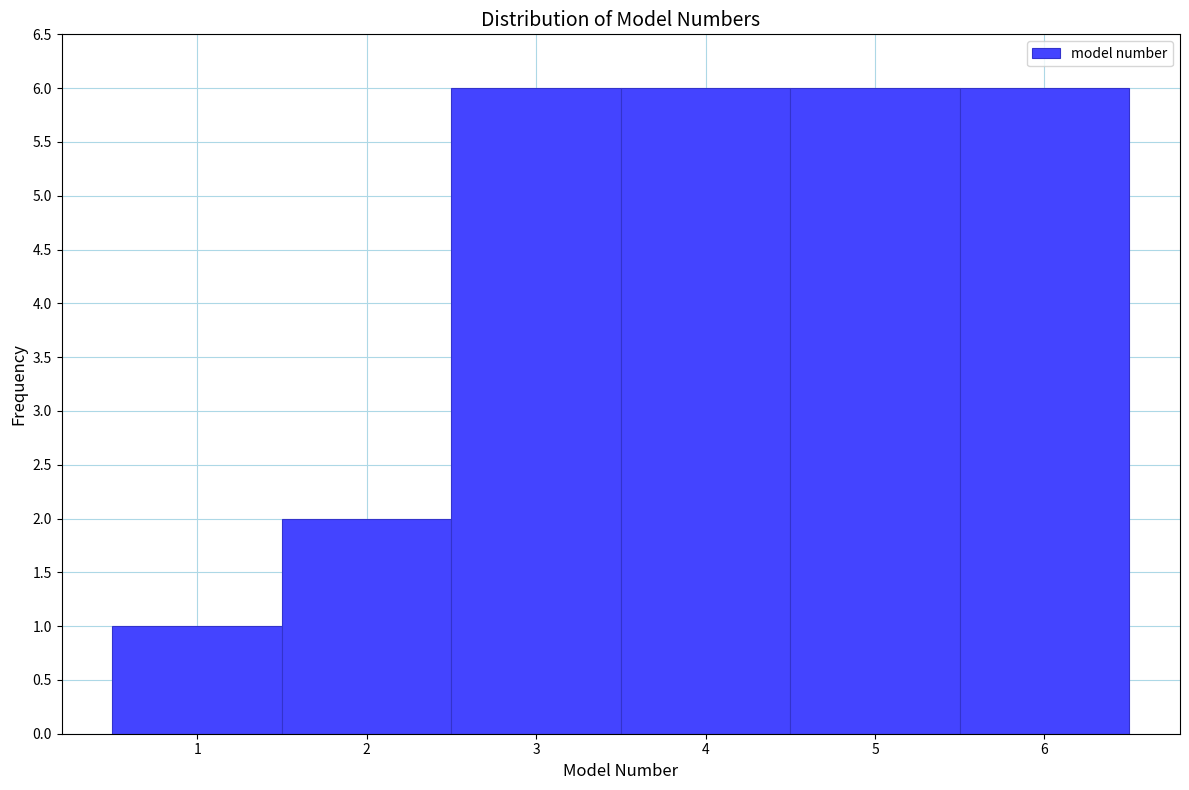

Reading left to right, transcribe this chart: for each bar, give the range it covers on the x-axis and its height. The values are not printed on the chart, so give them approximately, as read against the axis.

0.5 to 1.5: 1
1.5 to 2.5: 2
2.5 to 3.5: 6
3.5 to 4.5: 6
4.5 to 5.5: 6
5.5 to 6.5: 6